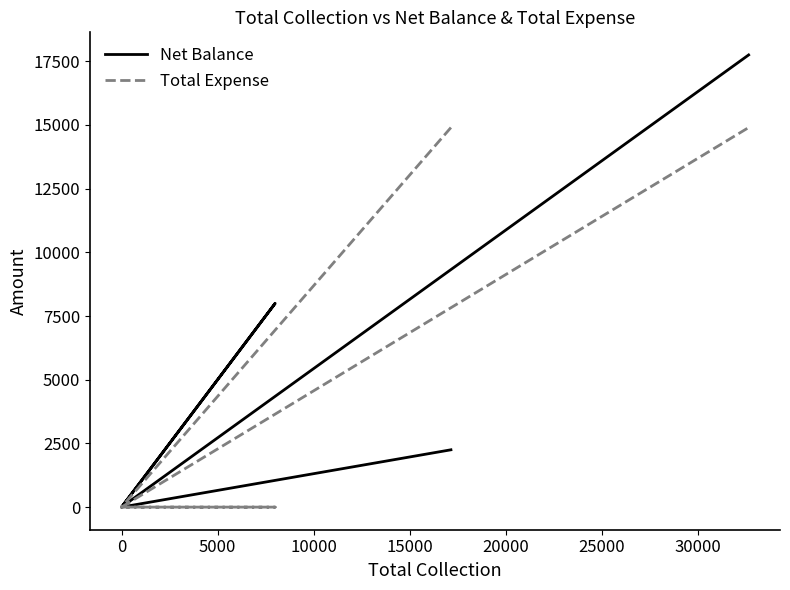

How many positive values does the Total Expense series have?

2